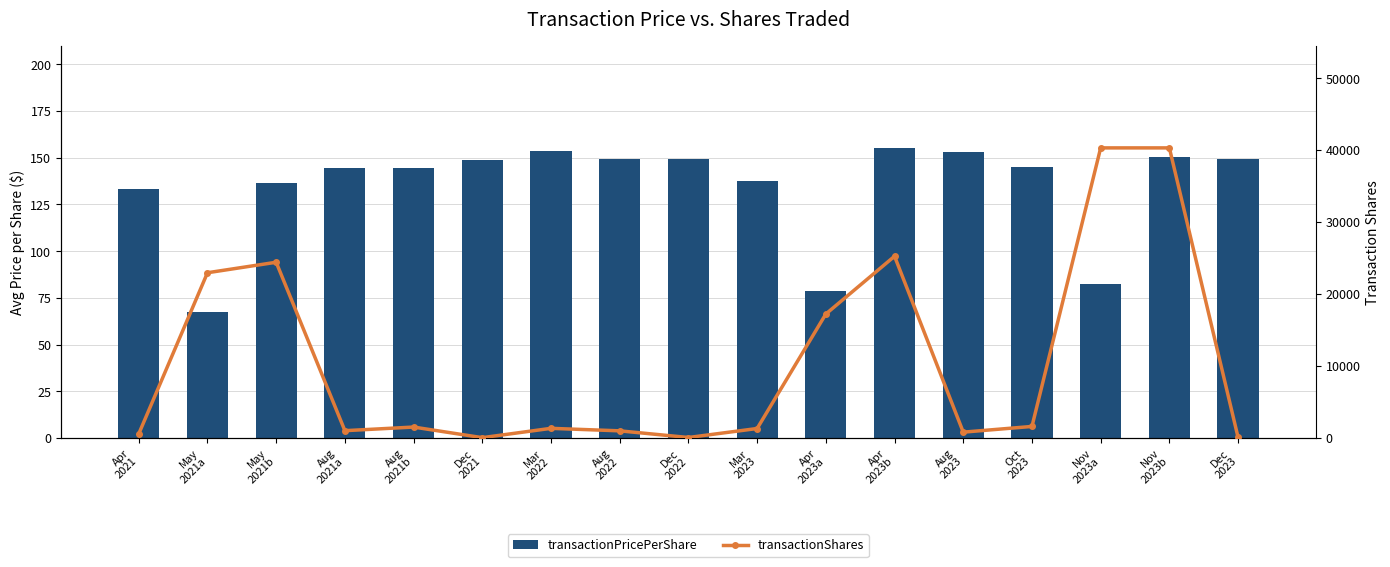

At which label does transactionPricePerShare first exceed 144?

Aug
2021a